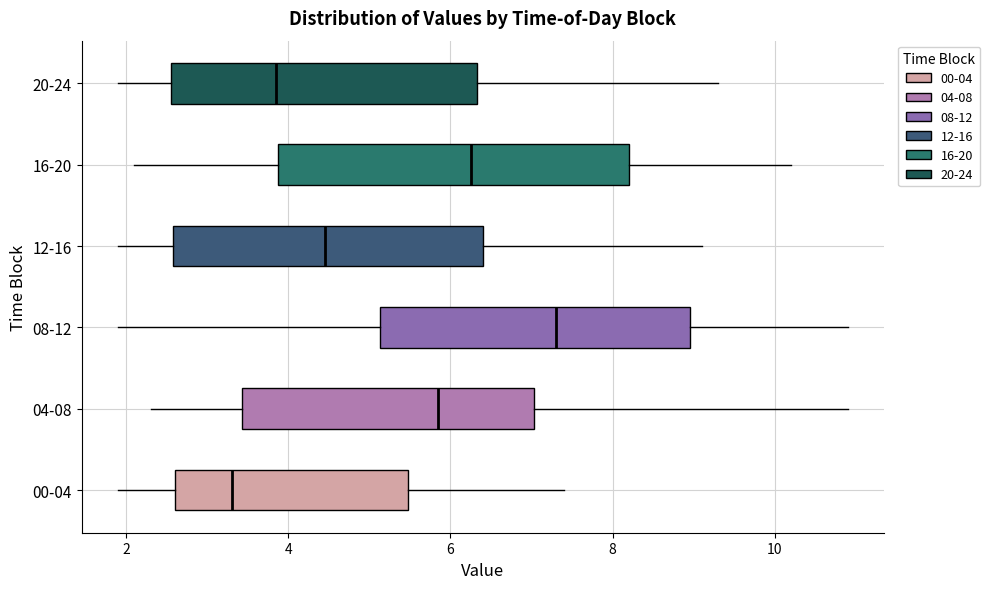

Which box has the furthest to the right median line?

08-12